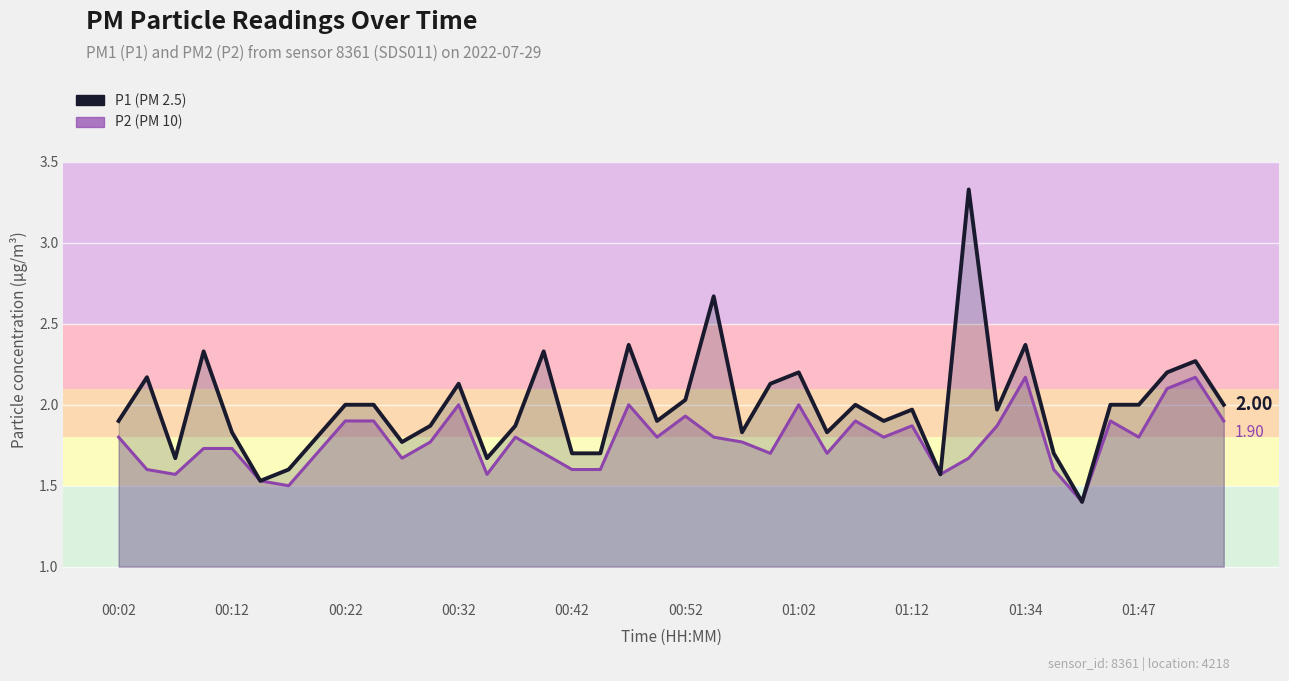

What is the minimum value for P2?

1.4